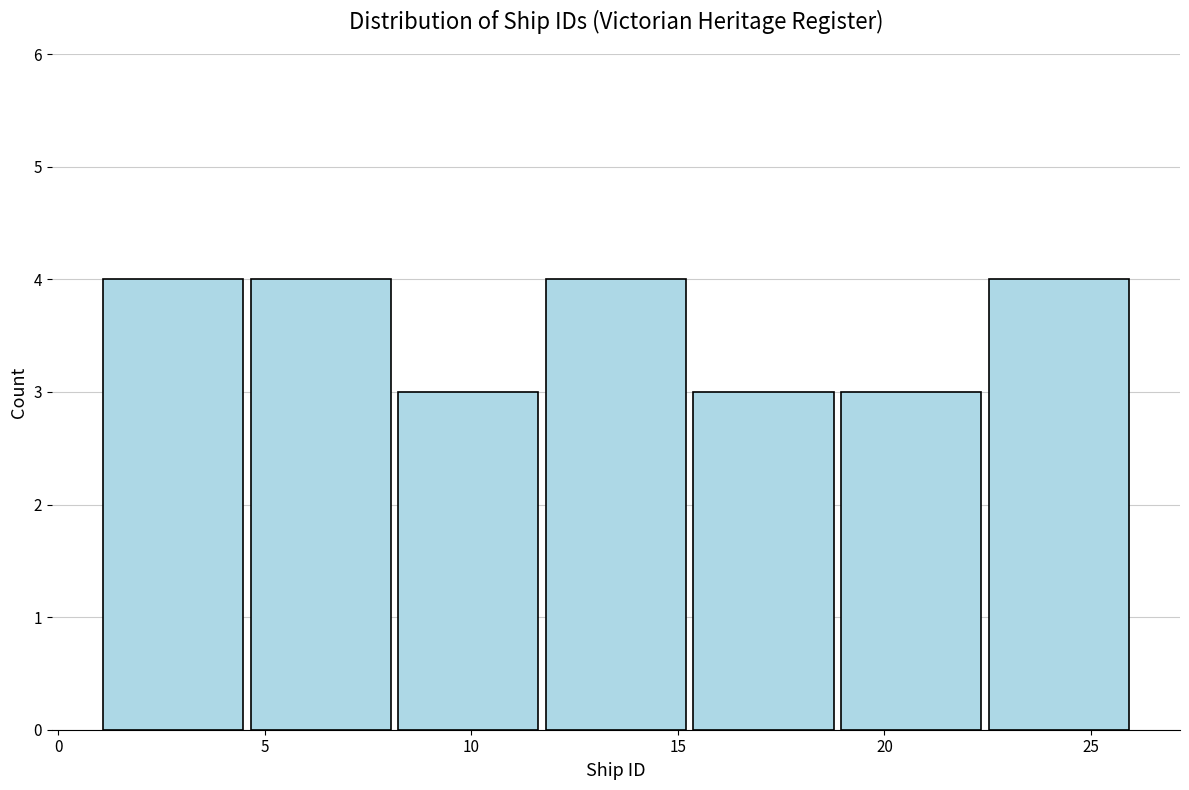

Reading left to right, transcribe this chart: for each bar, give the range it covers on the x-axis and its height. Neither the bar edges nor the heights are printed on the chart, so give them approximately, as read against the axes.

1.0 to 4.5: 4
4.5 to 8.0: 4
8.0 to 11.5: 3
11.5 to 15.5: 4
15.5 to 19.0: 3
19.0 to 22.5: 3
22.5 to 26.0: 4